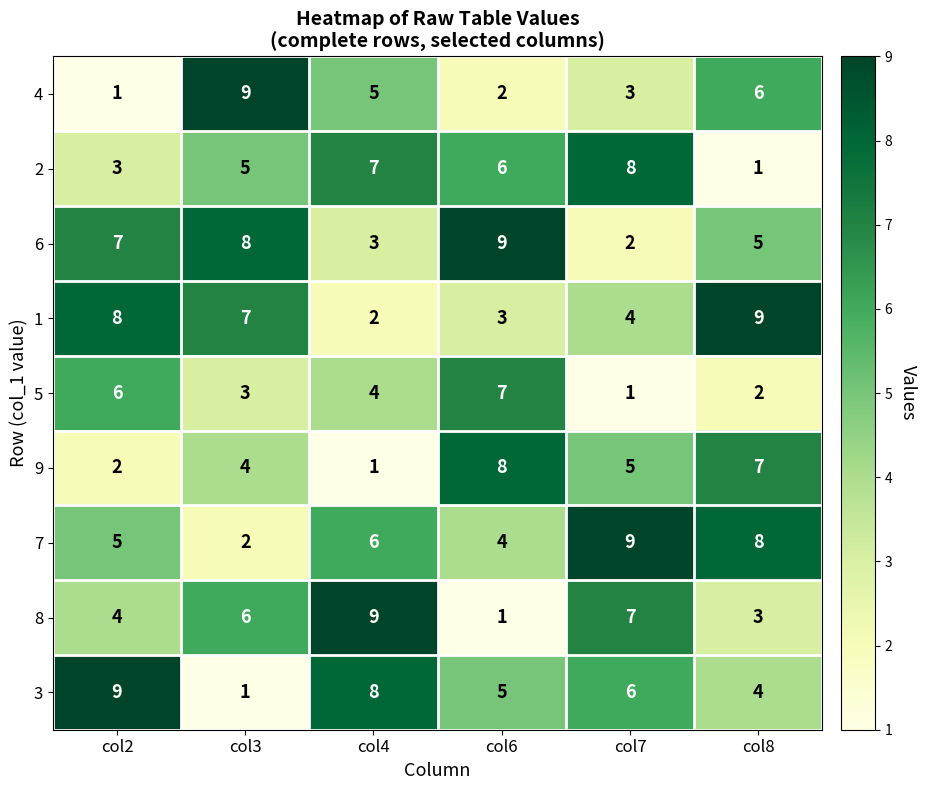

What is the difference between the highest and lowest values at col7?

8